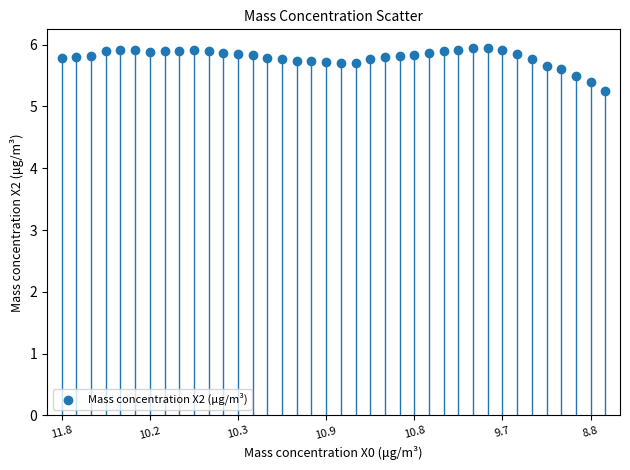

What is the range of Y values (max minus min)?

0.7